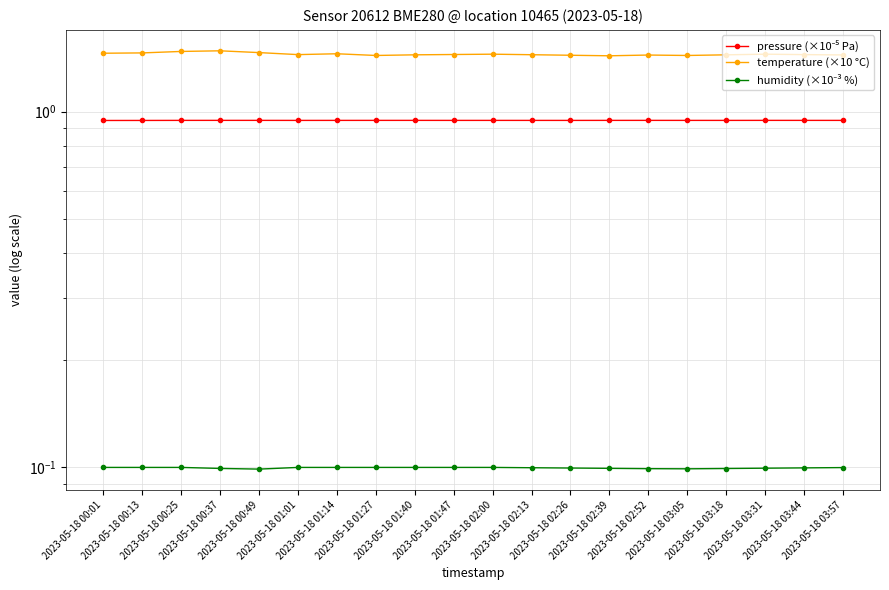

What is the label of the 12th point from the left?

2023-05-18 02:13